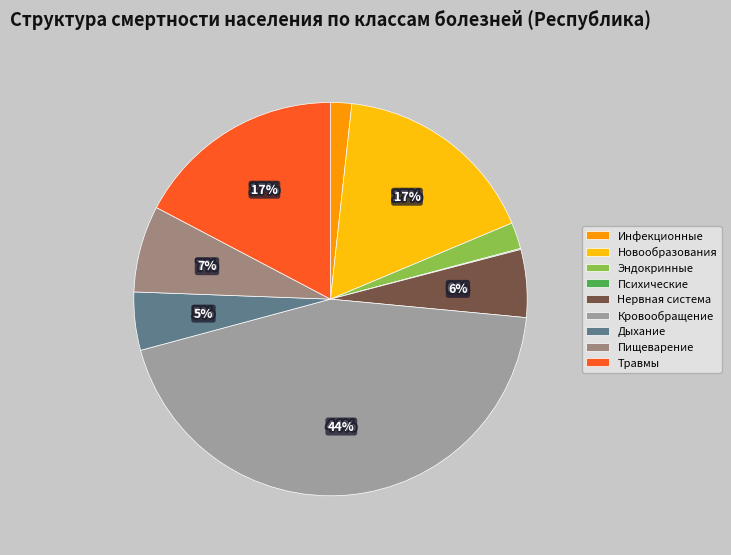

How many segments does this pie chart have?

7